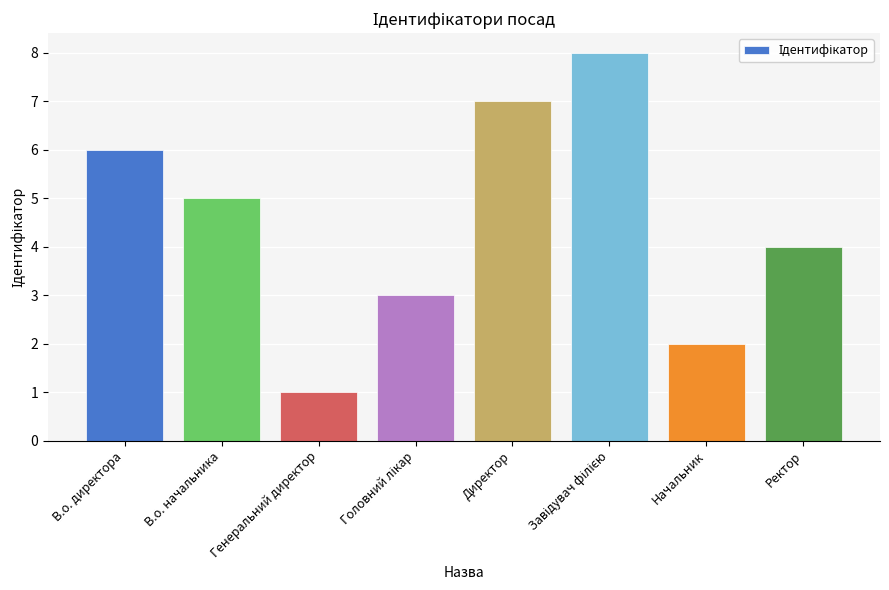

What is the greatest value displayed?

8